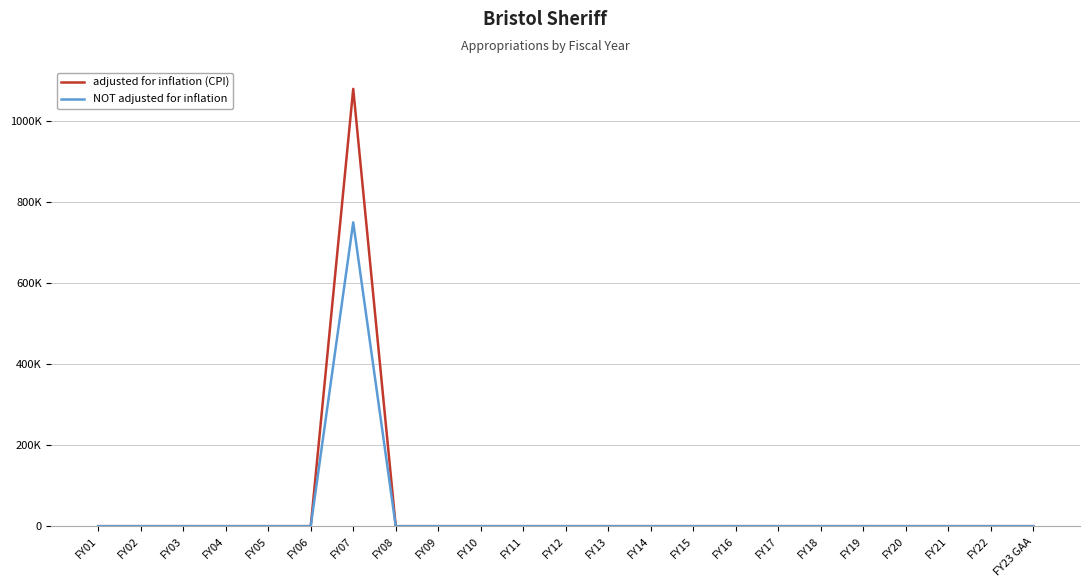

True or false: NOT adjusted for inflation has more than 0 interior local peaks.

True